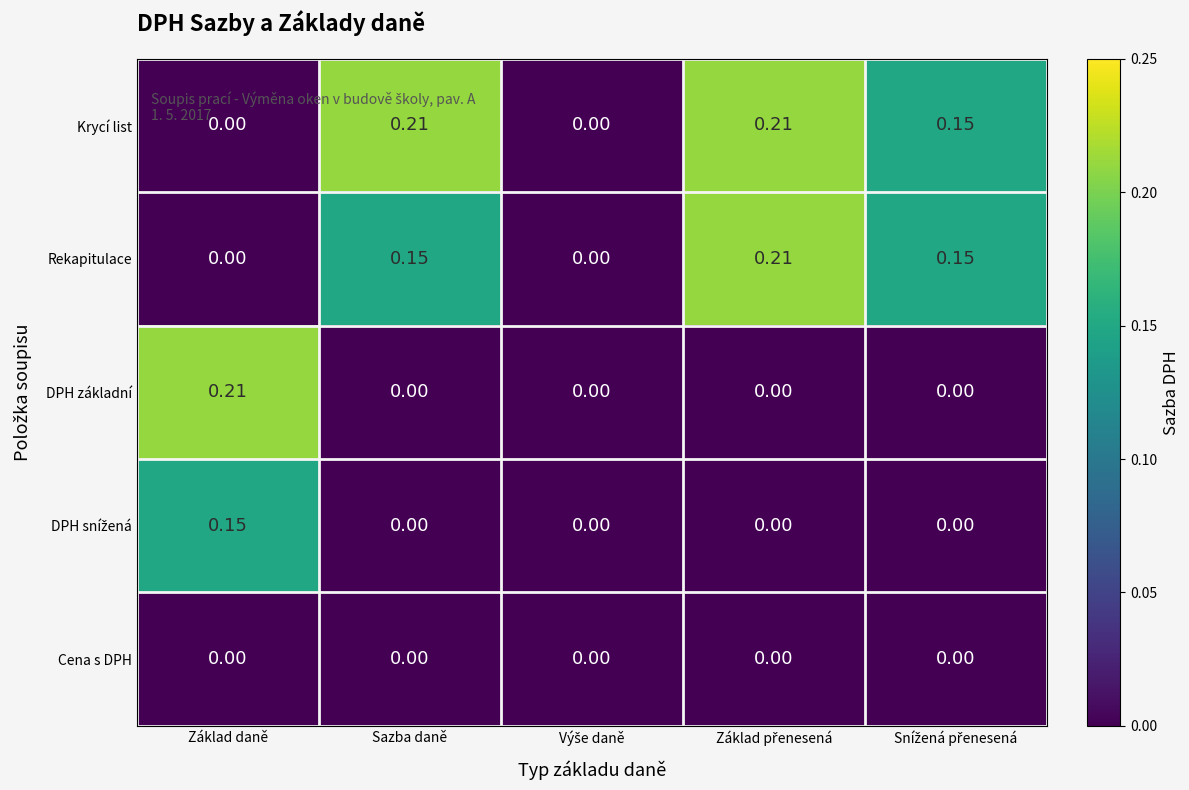

Which series has the largest total across all categories?

Krycí list